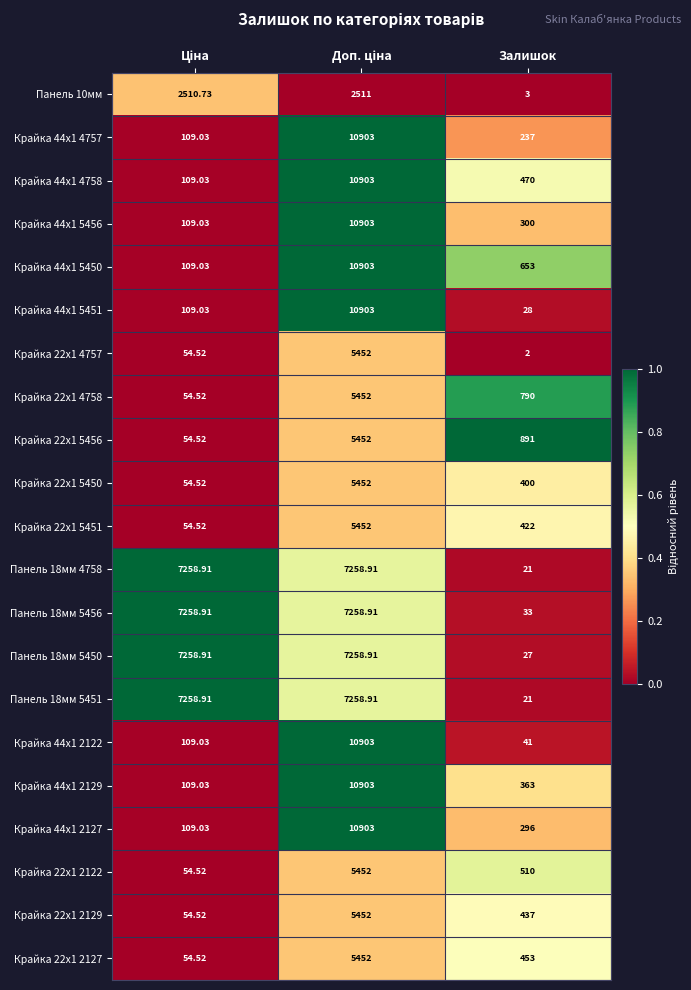

At which category does the chart reach its minimum across all series?

Залишок